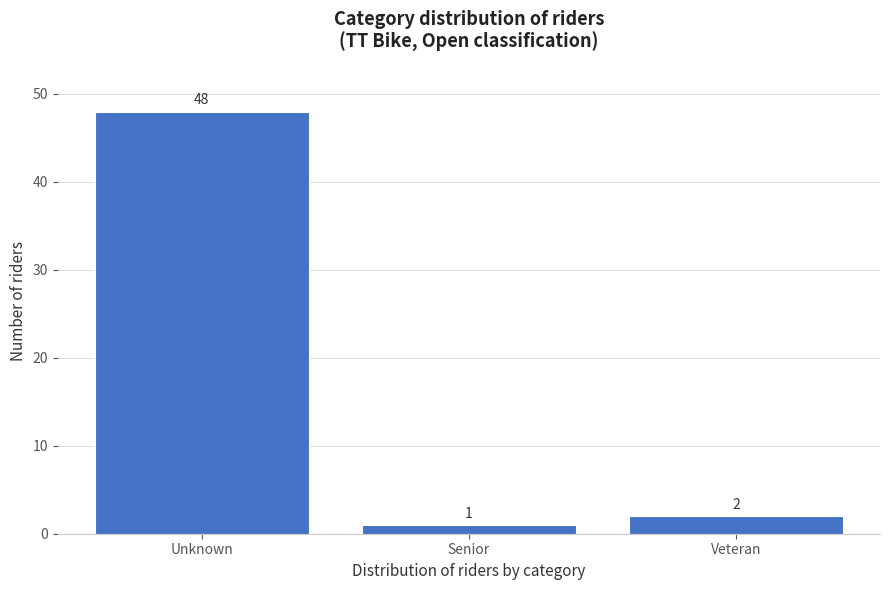

Reading left to right, transcribe all the data shown in this chart.

48	1	2